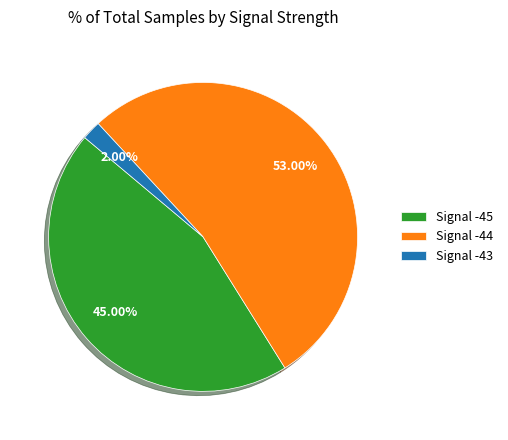

Rank the categories by value from lowest to highest.

Signal -43, Signal -45, Signal -44